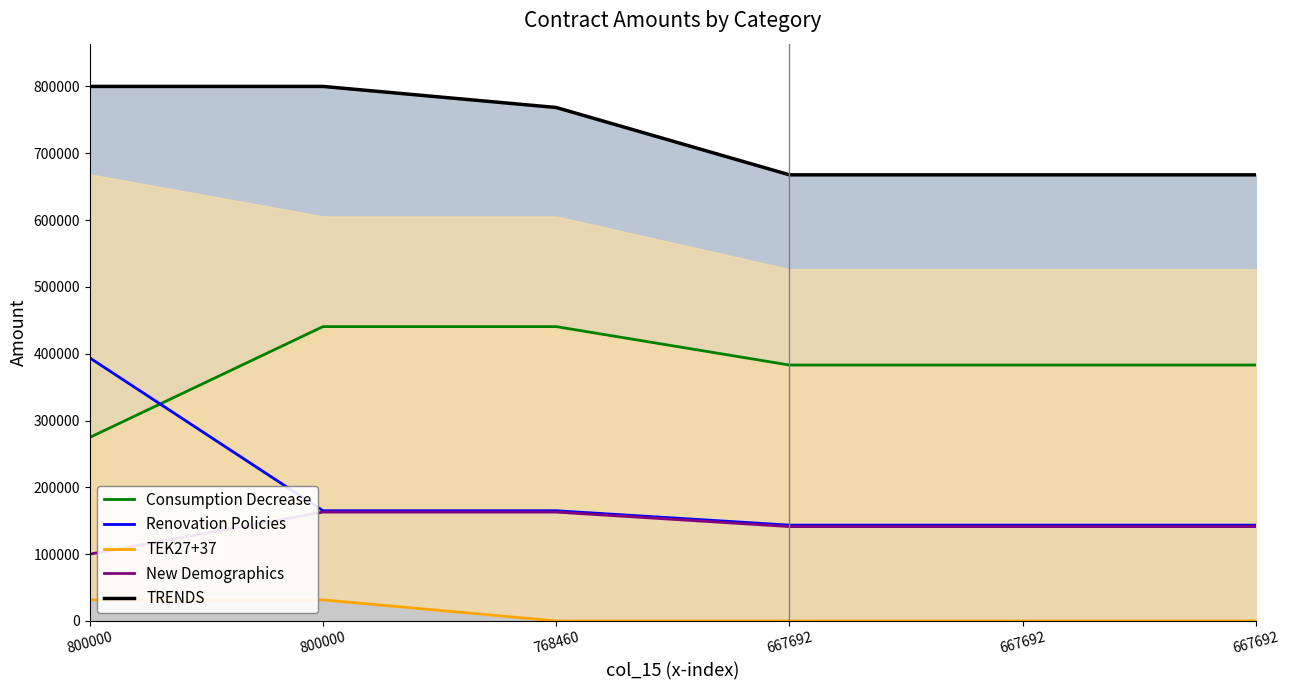

What is the difference between the maximum and minimum values in the New Demographics series?

62900.0